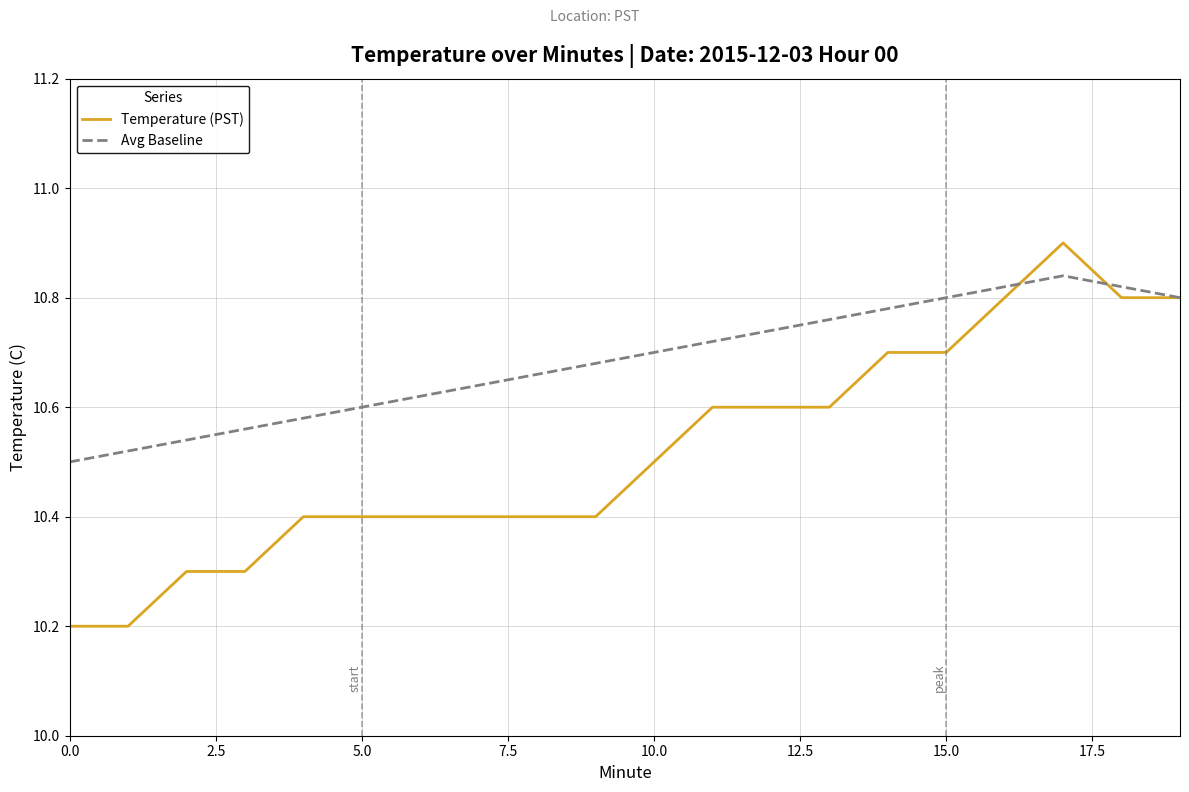

What is the greatest value displayed?

10.9